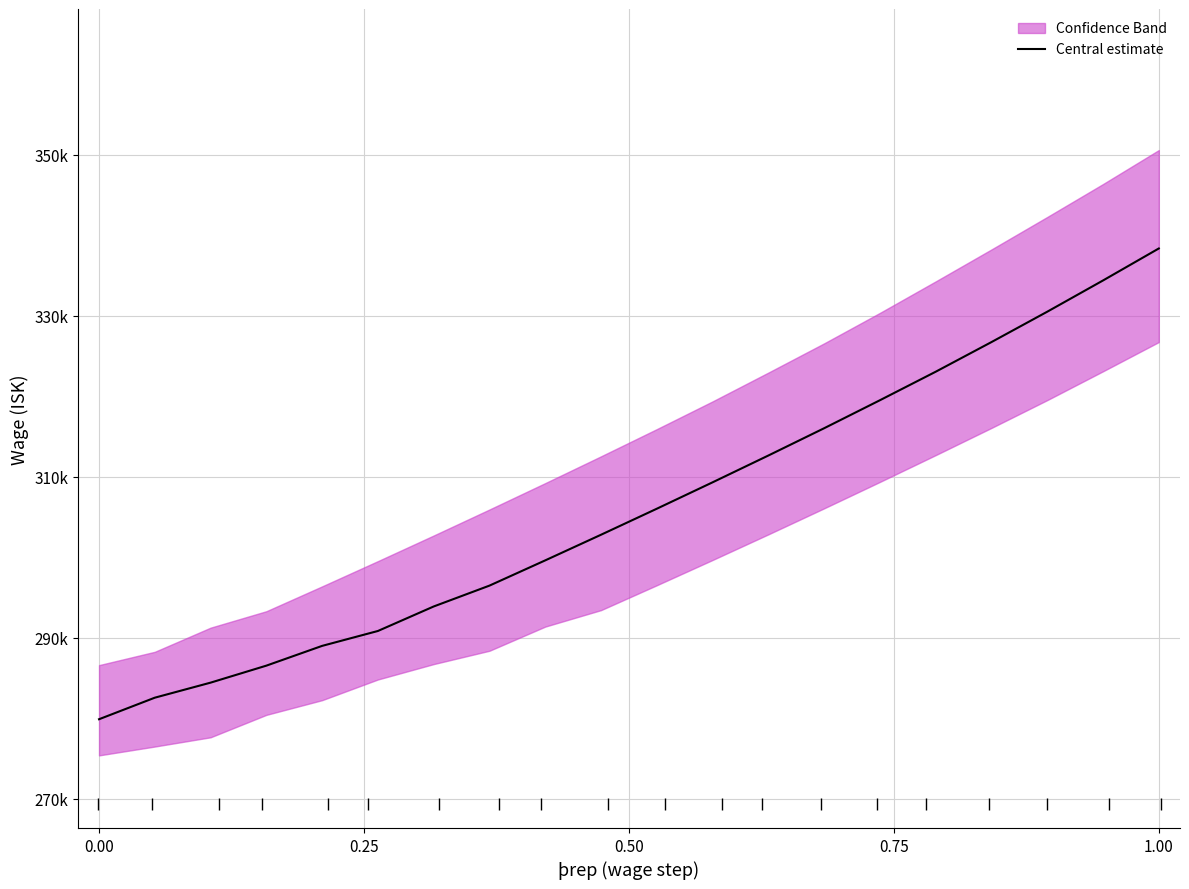

What is the maximum value shown in the chart?

338380.5